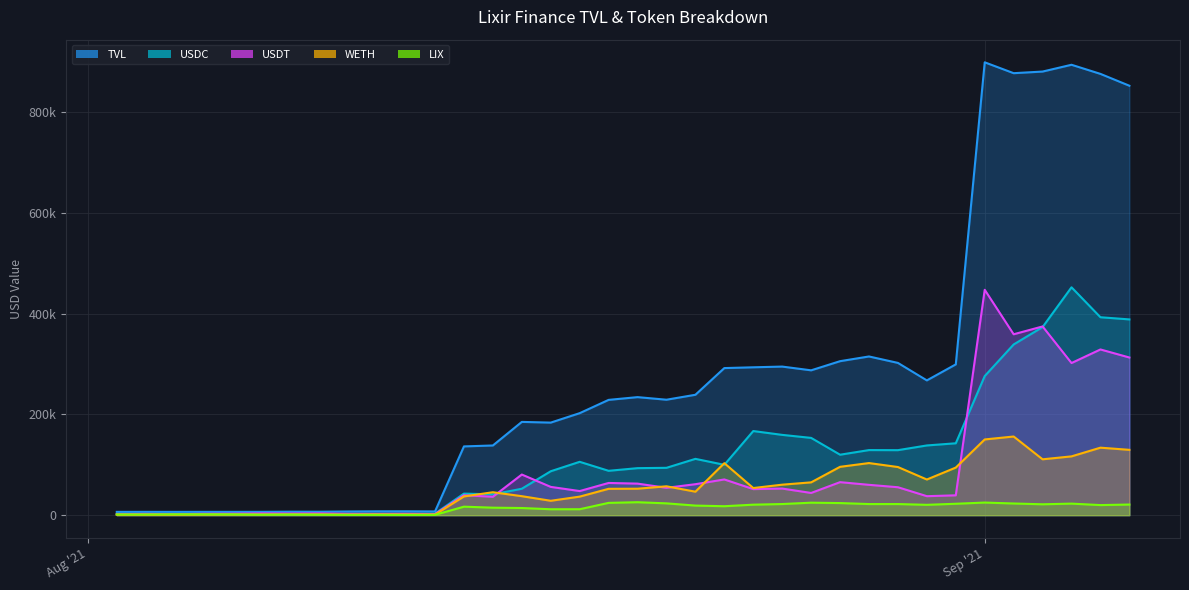

What is the value of the LIX point at the 9th from the left?

721.5